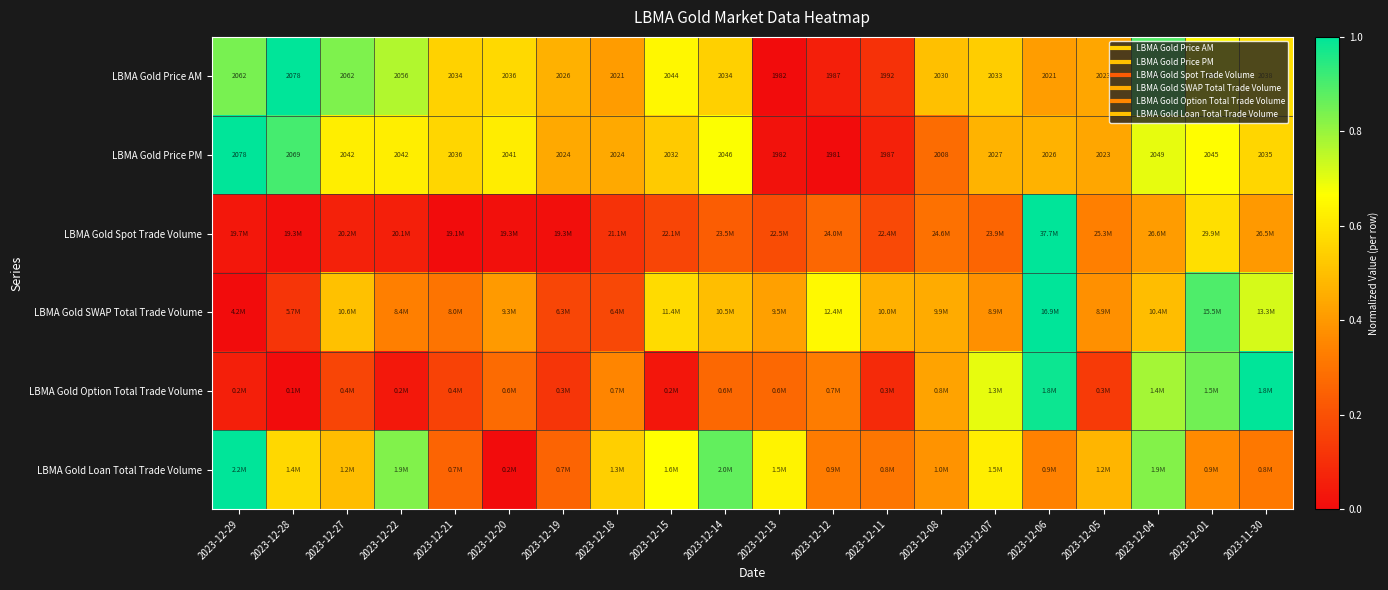

Is the value of LBMA Gold Price AM at 2023-12-04 greater than the value of LBMA Gold SWAP Total Trade Volume at 2023-12-20?

Yes